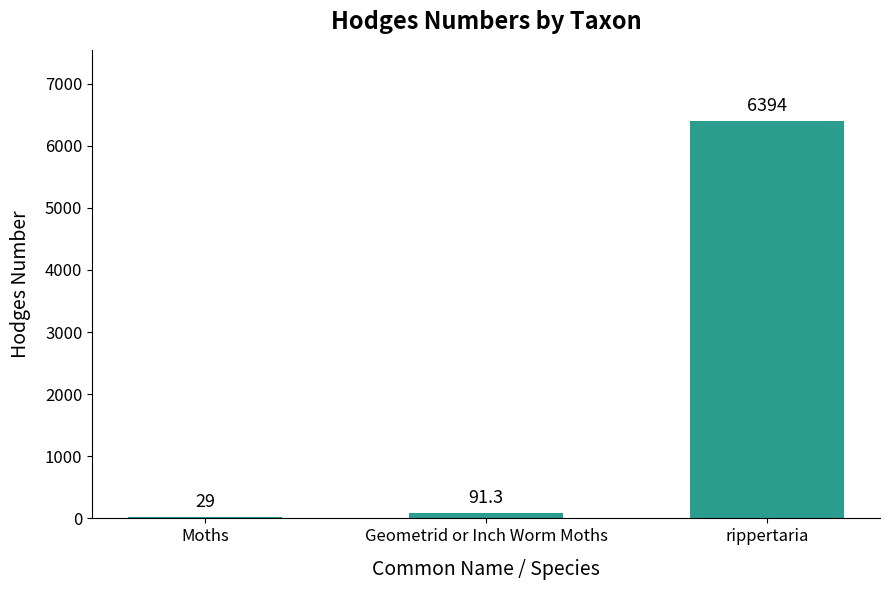

Count the number of values greater than 91.

2